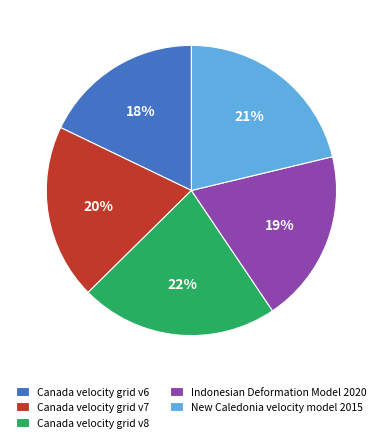

To the nearest percent, what is the difference between the New Caledonia velocity model 2015 and Canada velocity grid v6 slice percentages?

3%